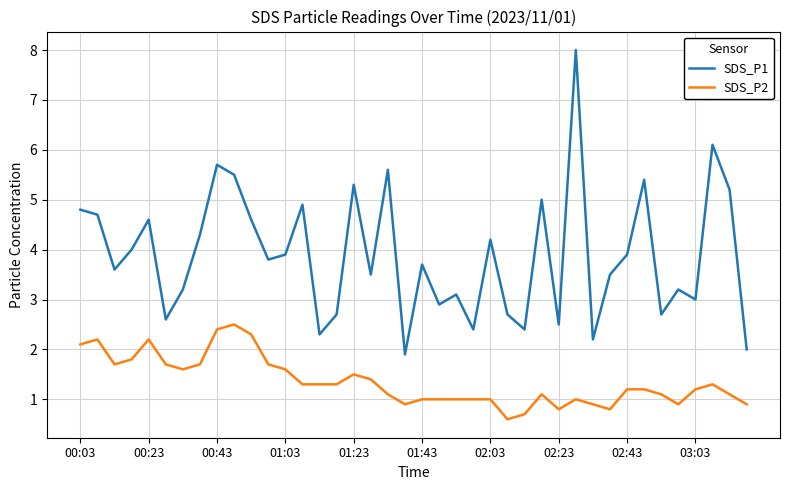

What is the greatest value displayed?

8.0